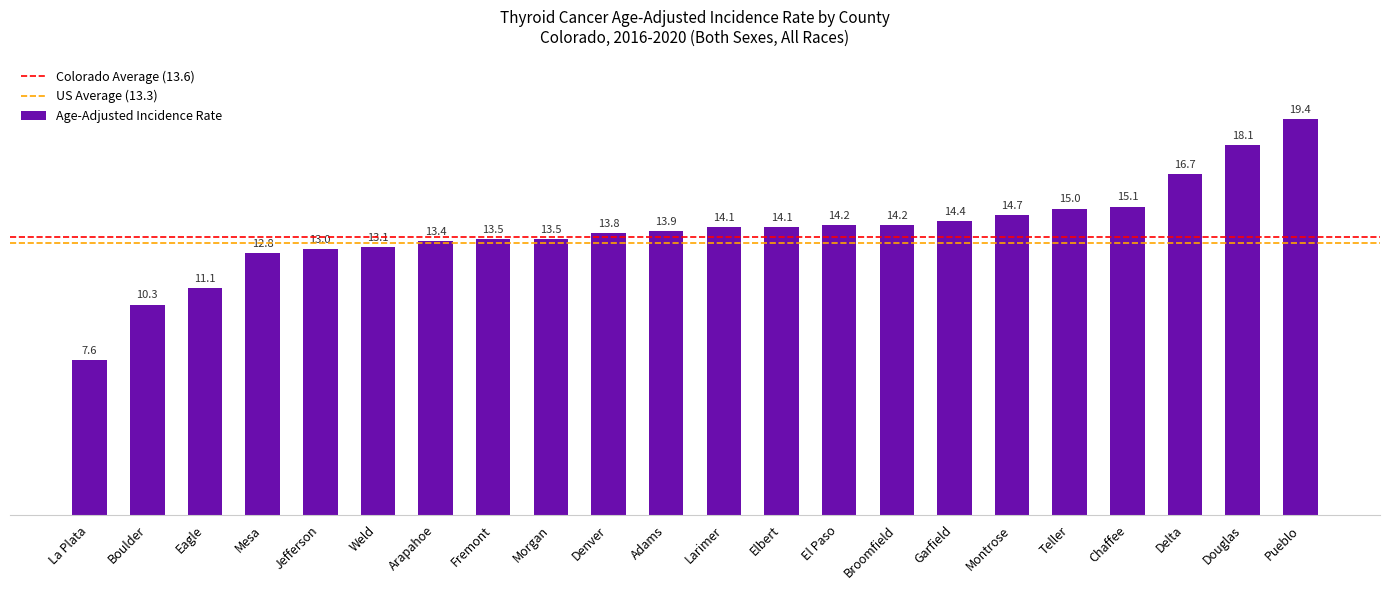

True or false: the data shows 13.5 at Morgan.

True